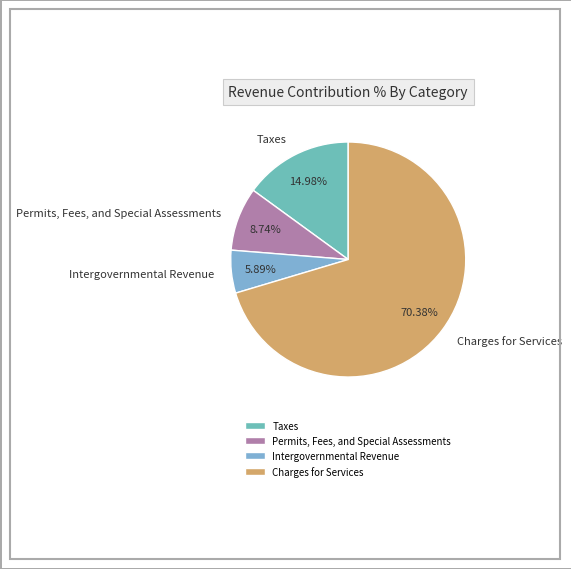

Which category has the biggest portion of the pie?

Charges for Services